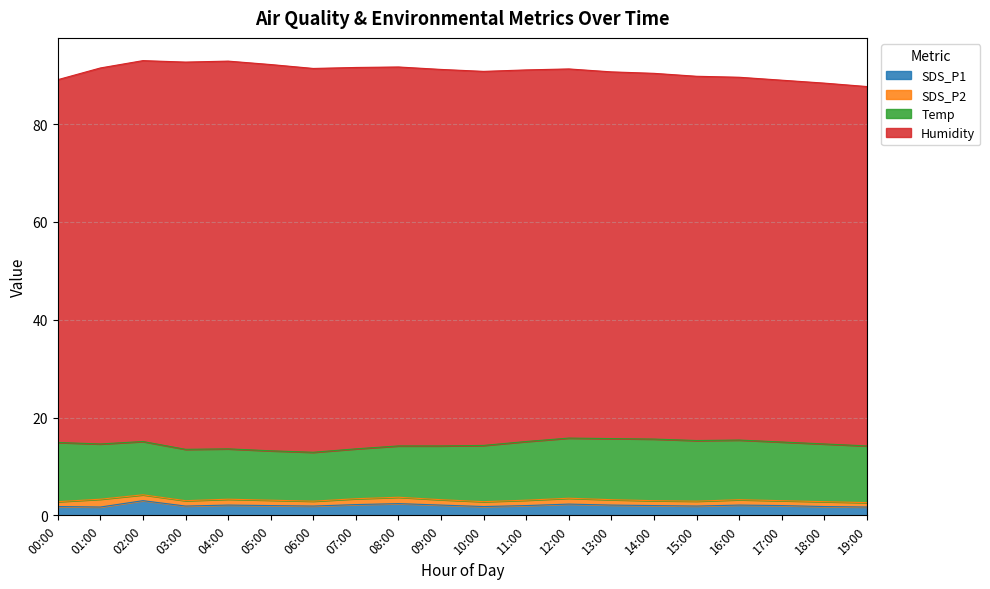

Reading left to right, list all the values displayed in this chart.

SDS_P1: 1.8	1.7	3.0	1.9	2.1	2.0	1.9	2.2	2.4	2.1	1.8	2.0	2.3	2.1	2.0	1.9	2.1	2.0	1.8	1.7
SDS_P2: 1.0	1.6	1.2	1.1	1.2	1.1	1.0	1.2	1.3	1.1	1.0	1.1	1.2	1.1	1.0	1.0	1.1	1.0	1.0	0.9
Temp: 12.1	11.3	10.9	10.5	10.3	10.1	10.0	10.2	10.5	11.0	11.5	12.0	12.3	12.5	12.6	12.4	12.2	12.0	11.8	11.6
Humidity: 74.2	76.9	77.9	79.2	79.3	79.0	78.5	78.0	77.5	77.0	76.5	76.0	75.5	75.0	74.8	74.5	74.2	74.0	73.8	73.5